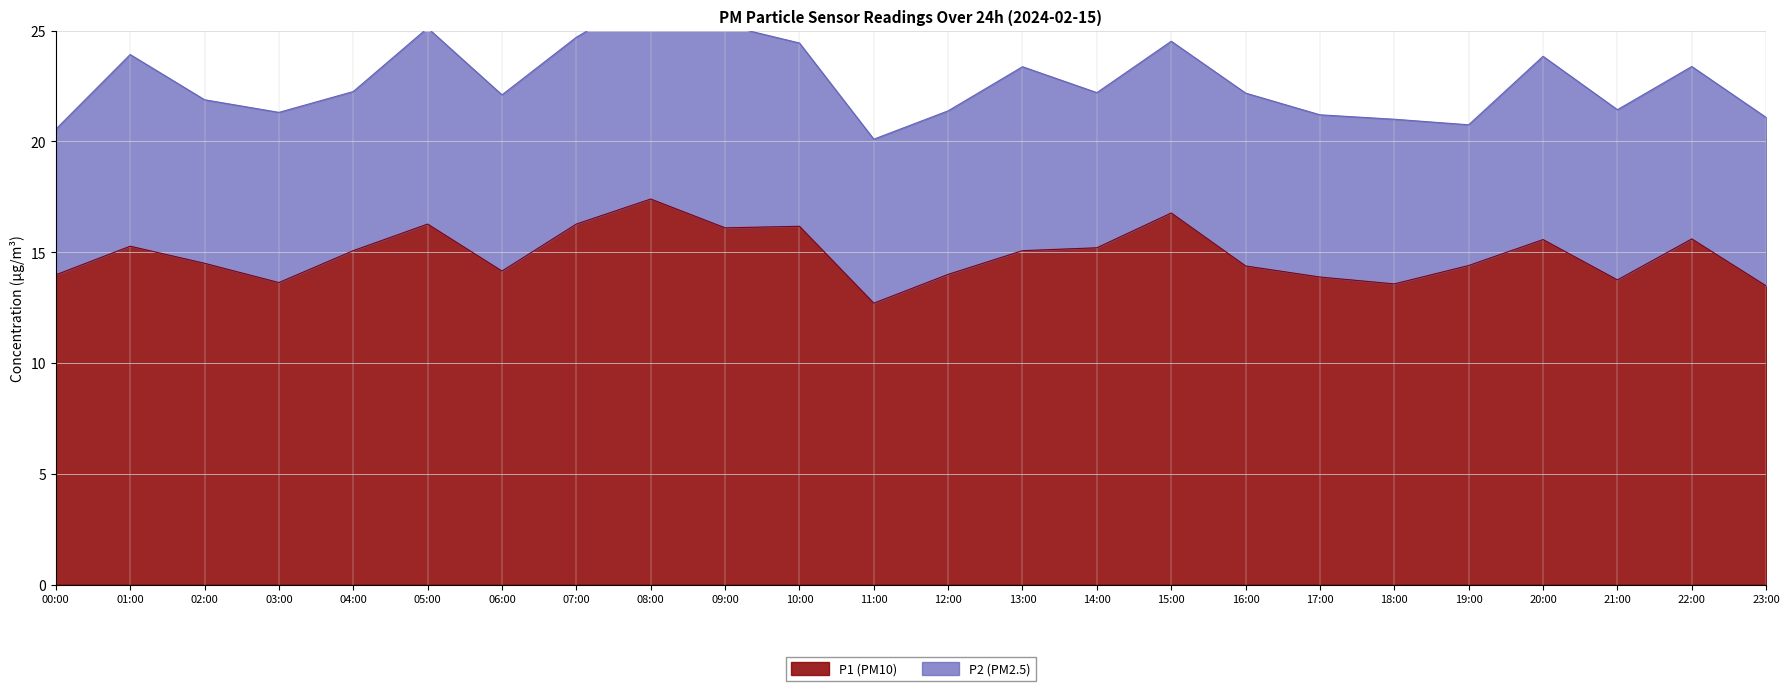

What is the value of the 17th point from the left?

14.4